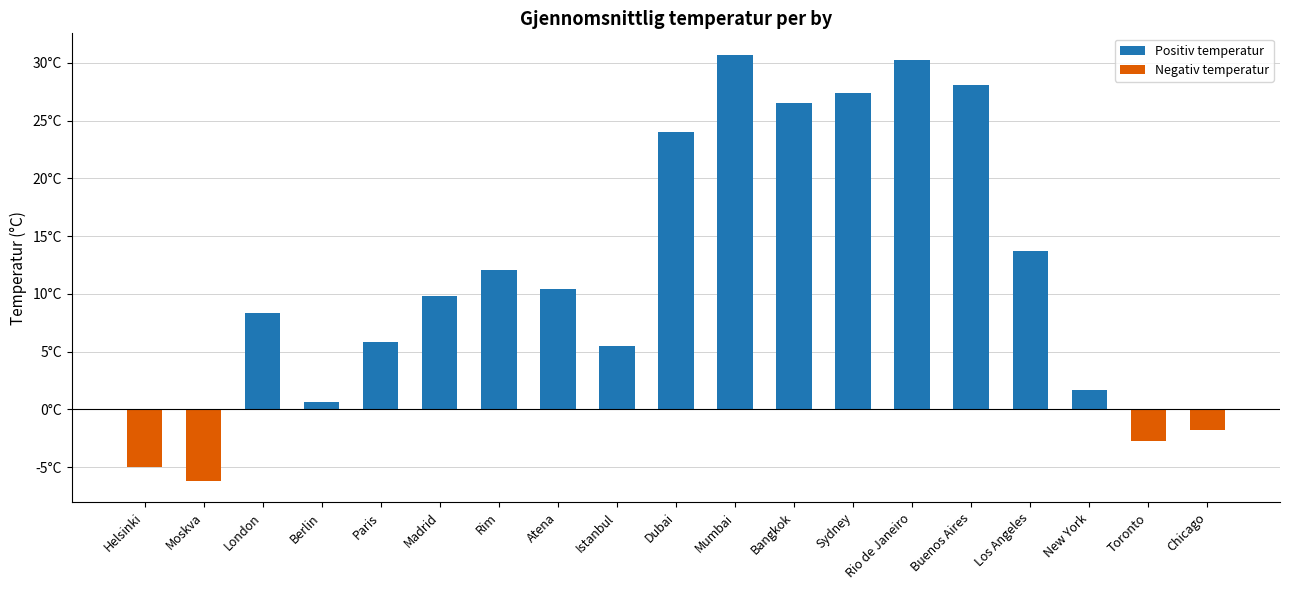

Reading right to left, what are all the values shown in this chart?

-1.8	-2.7	1.7	13.7	28.1	30.2	27.4	26.5	30.7	24.0	5.5	10.4	12.1	9.8	5.8	0.6	8.3	-6.2	-5.0